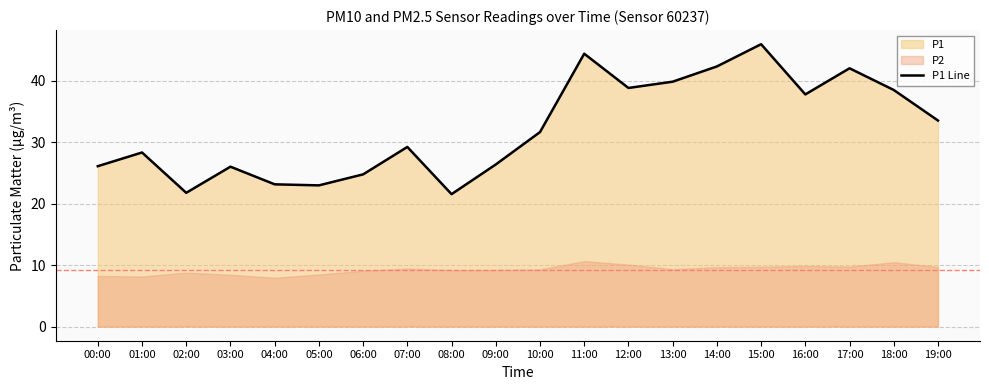

What is the value of the 4th point from the left?

26.0